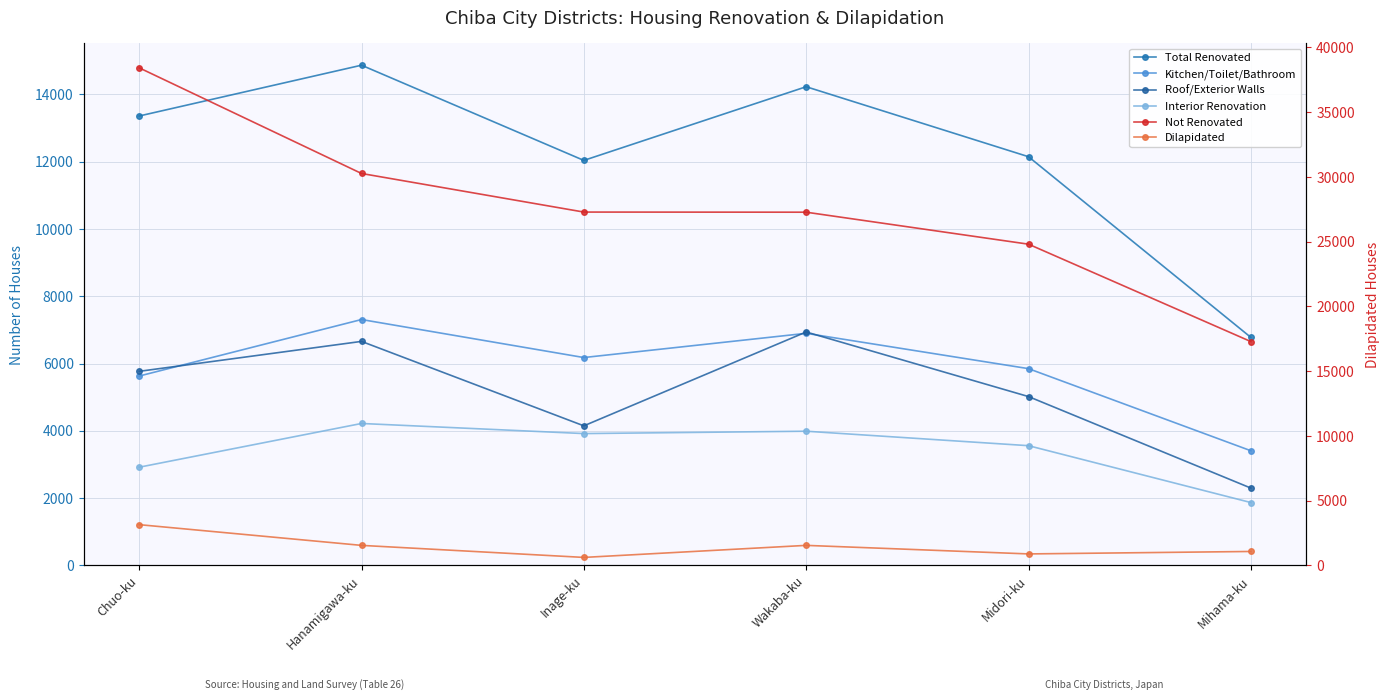

List the series in order of their peak value, lowest first.

Dilapidated, Interior Renovation, Roof/Exterior Walls, Kitchen/Toilet/Bathroom, Total Renovated, Not Renovated